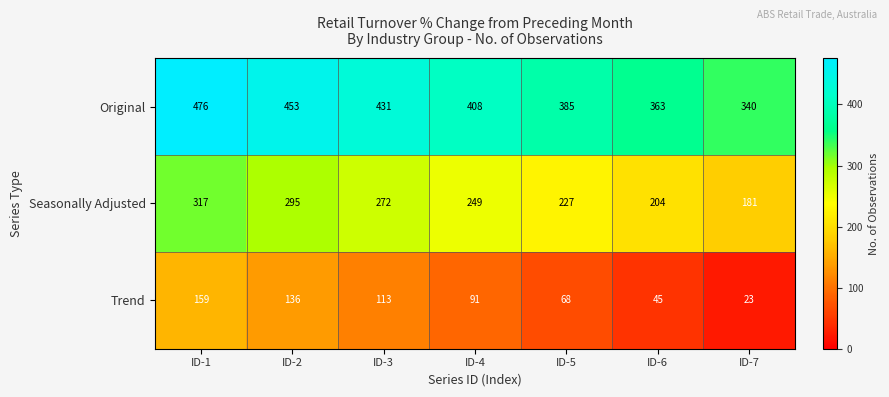

Reading left to right, what are all the values shown in this chart?

Original: ID-1=476	ID-2=453	ID-3=431	ID-4=408	ID-5=385	ID-6=363	ID-7=340
Seasonally Adjusted: ID-1=317	ID-2=295	ID-3=272	ID-4=249	ID-5=227	ID-6=204	ID-7=181
Trend: ID-1=159	ID-2=136	ID-3=113	ID-4=91	ID-5=68	ID-6=45	ID-7=23